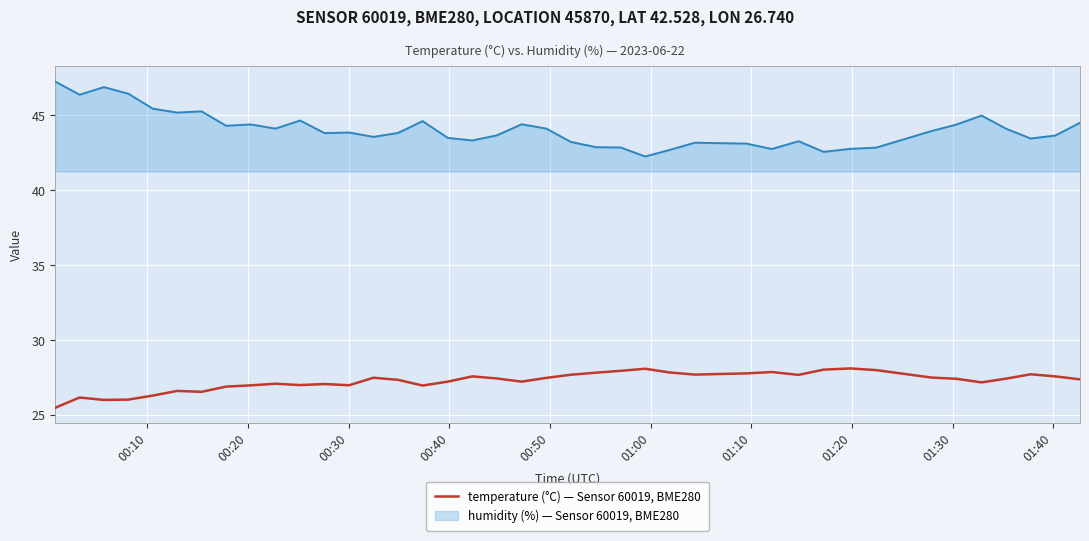

What is the minimum value for temperature (°C) — Sensor 60019, BME280?

25.5